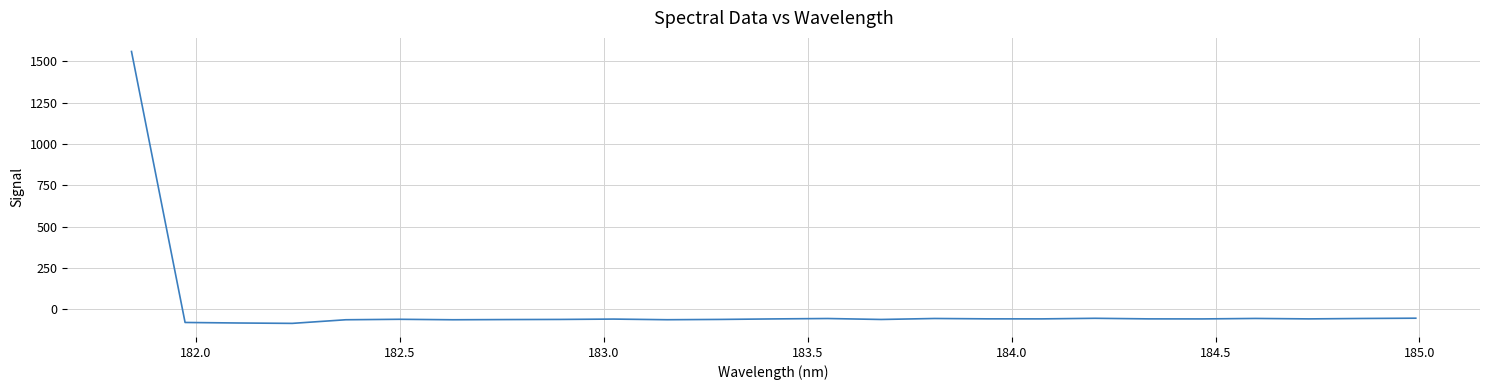

What is the difference between the maximum and minimum values?

1643.6